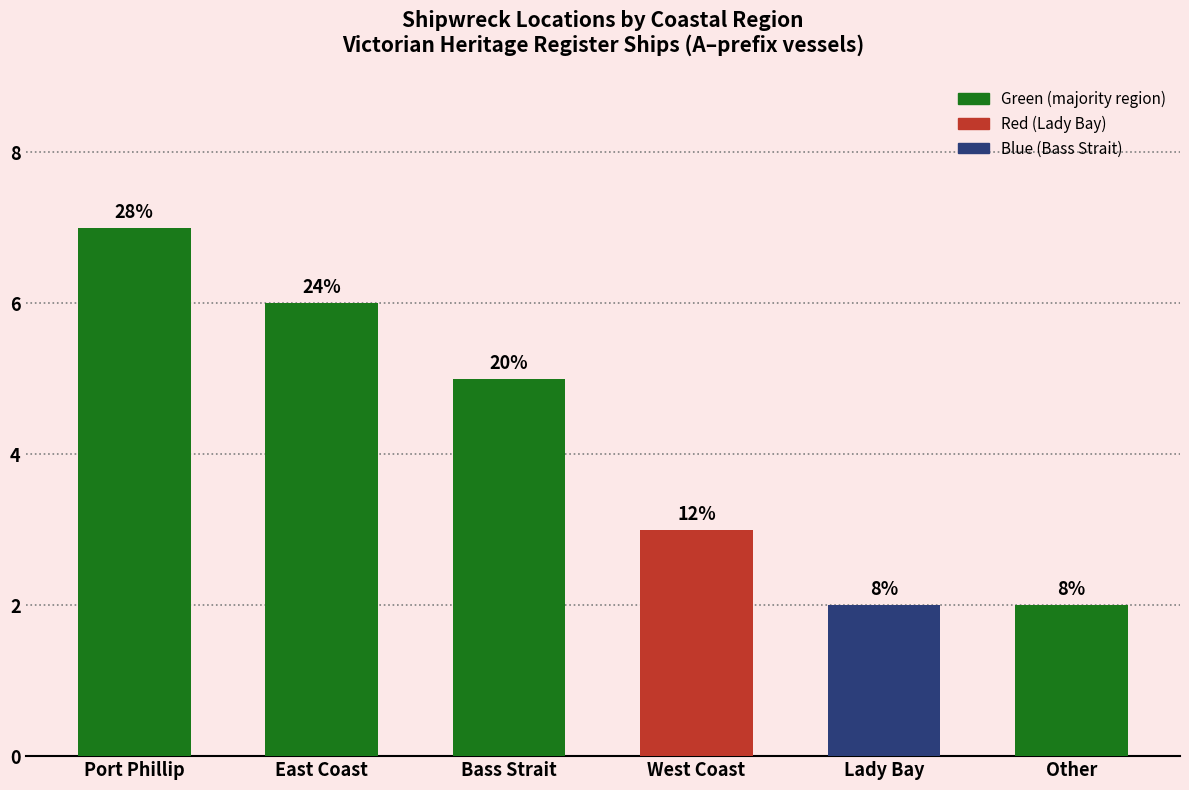

List the labels in order of value, smallest first.

Lady Bay, Other, West Coast, Bass Strait, East Coast, Port Phillip